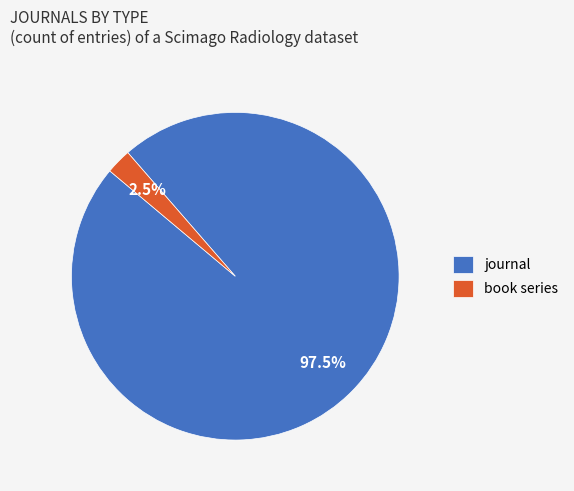

How many slices are in this pie chart?

2